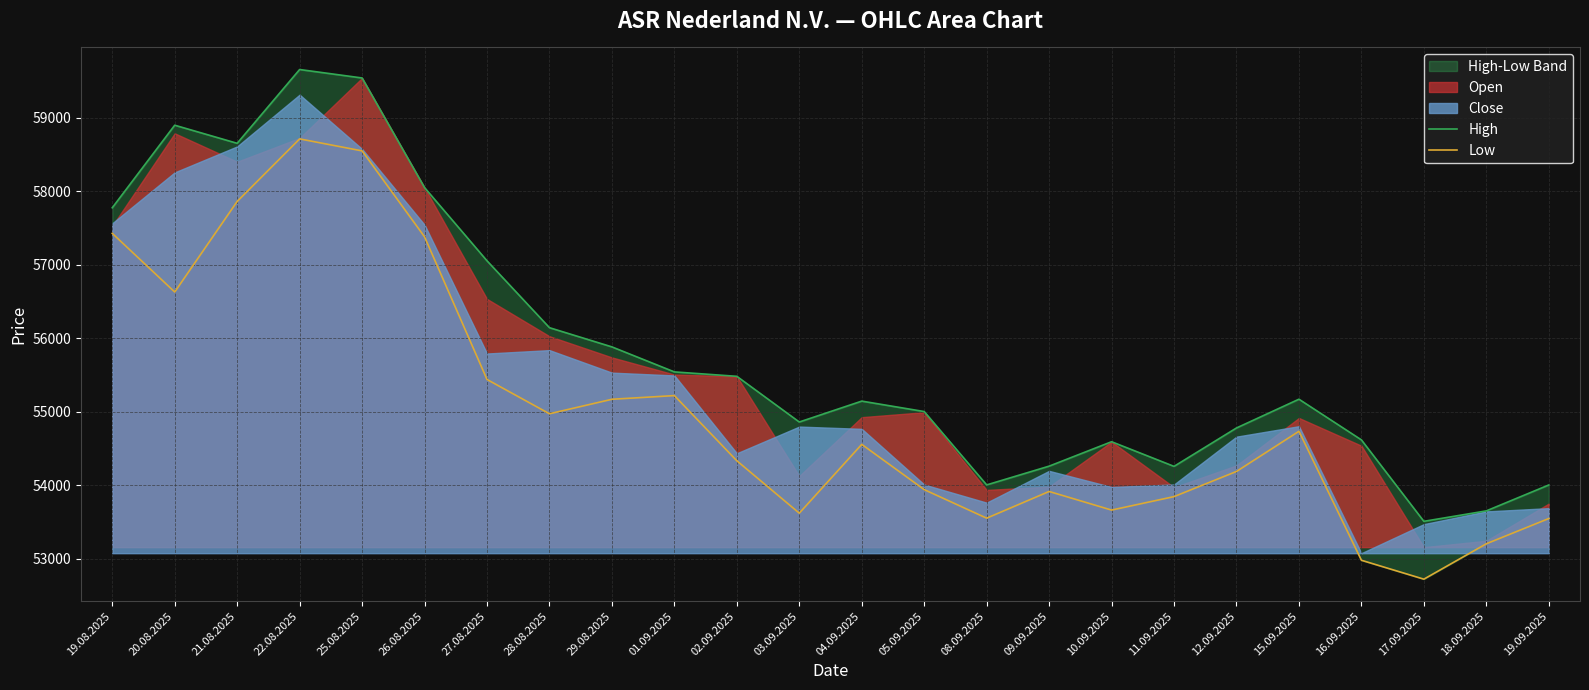

Count the number of categories in the chart.

24